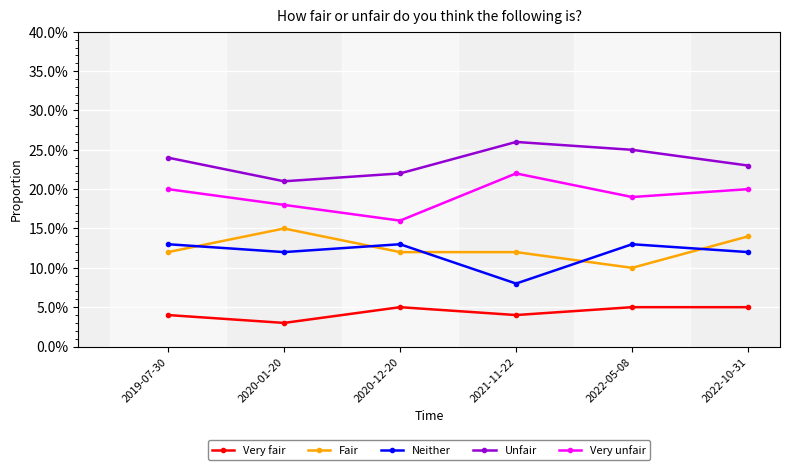

What is the label of the 1st point from the left?

2019-07-30